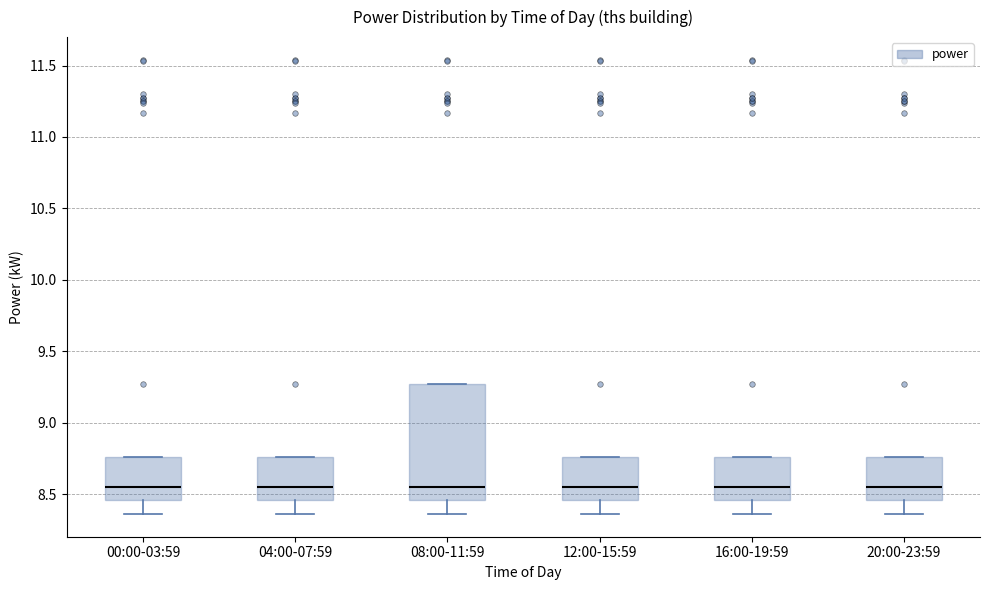

Reading left to right, read every box against the y-axis: the position of its median line, the range the box covers, and the ends of its whiskers. The values are not printed on the chart, so give them approximately, as read against the axis.

00:00-03:59: median 8.55, box 8.45 to 8.75, whiskers 8.35 to 8.75
04:00-07:59: median 8.55, box 8.45 to 8.75, whiskers 8.35 to 8.75
08:00-11:59: median 8.55, box 8.45 to 9.25, whiskers 8.35 to 9.25
12:00-15:59: median 8.55, box 8.45 to 8.75, whiskers 8.35 to 8.75
16:00-19:59: median 8.55, box 8.45 to 8.75, whiskers 8.35 to 8.75
20:00-23:59: median 8.55, box 8.45 to 8.75, whiskers 8.35 to 8.75